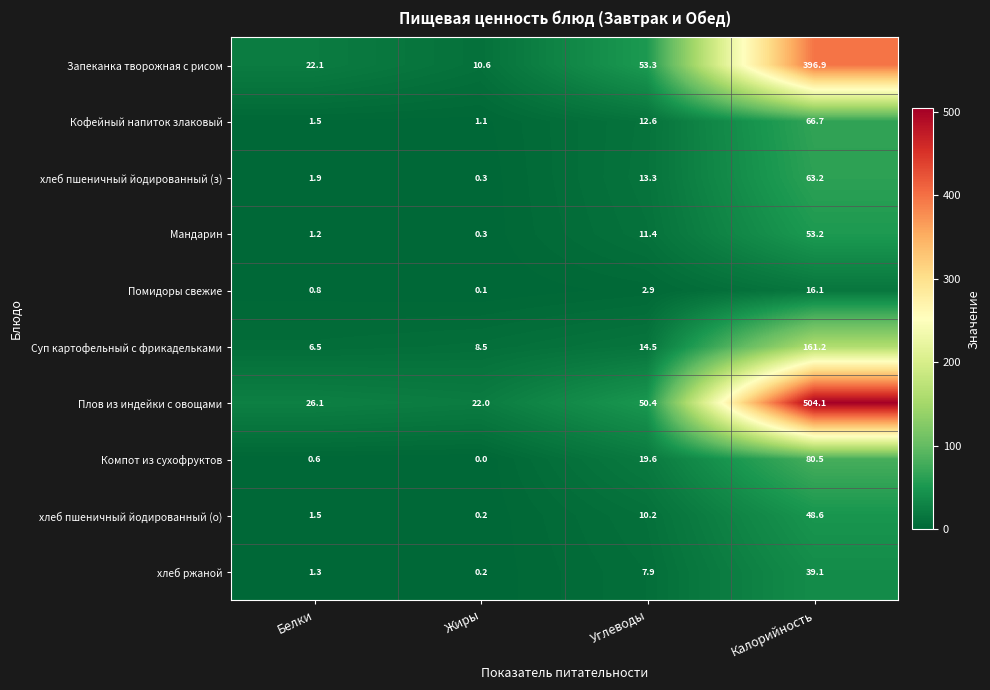

The хлеб пшеничный йодированный (о) series shows 10.2 at Углеводы. True or false?

True